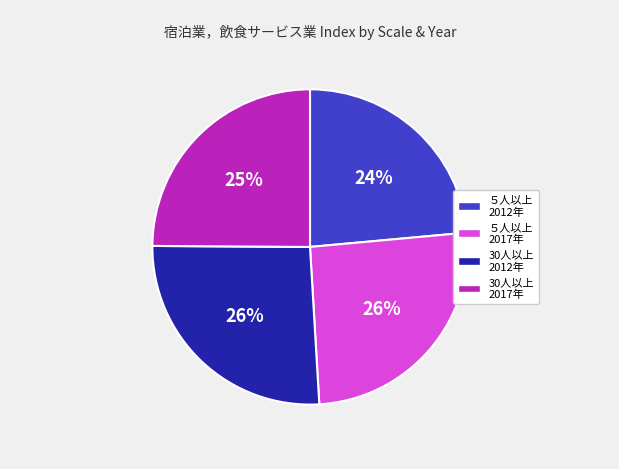

True or false: 30人以上 2017年 accounts for 25% of the total.

True